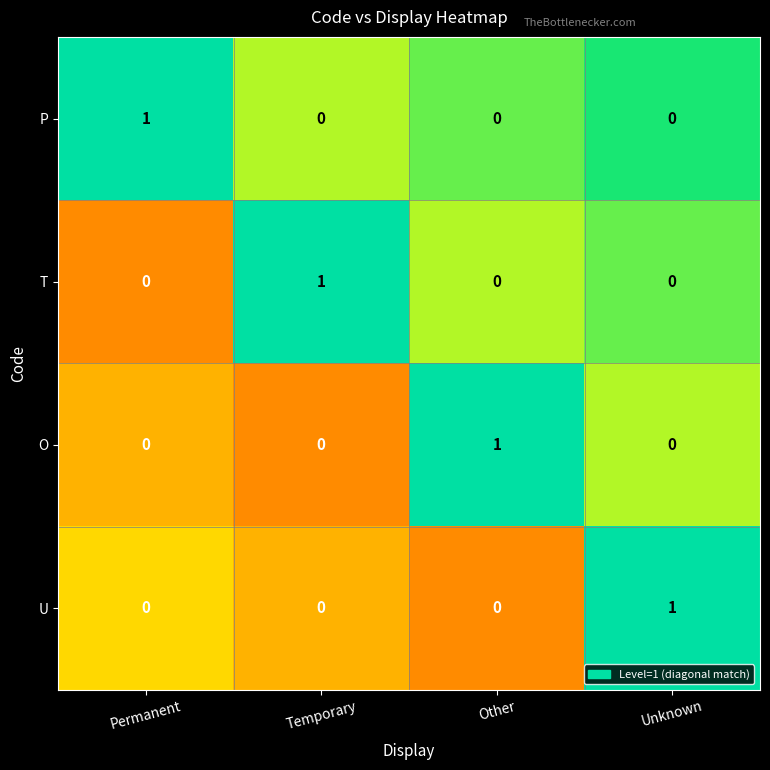

What is the greatest value displayed?

1